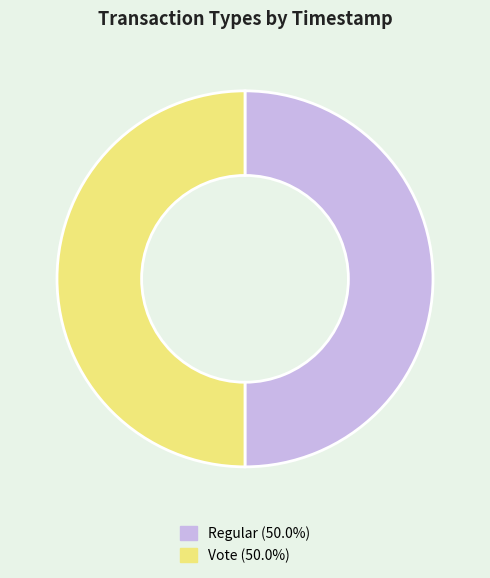

How many slices are in this pie chart?

2